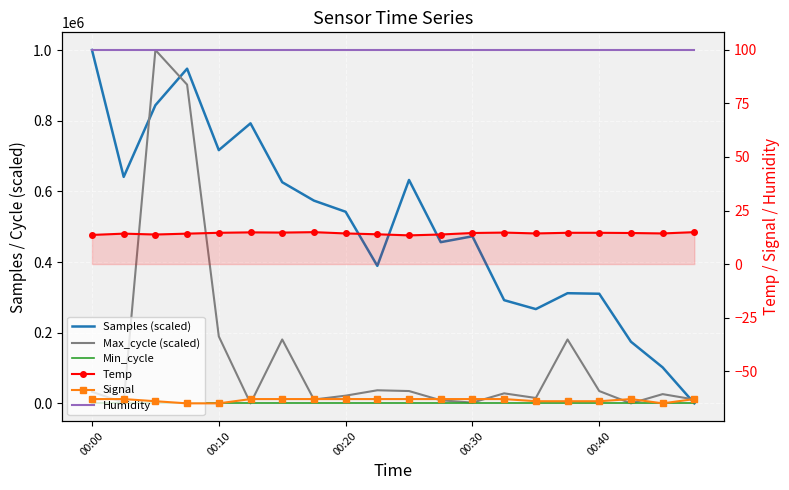

At 19, list the series in order from smallest to largest.

Signal, Samples (scaled), Temp, Min_cycle, Humidity, Max_cycle (scaled)